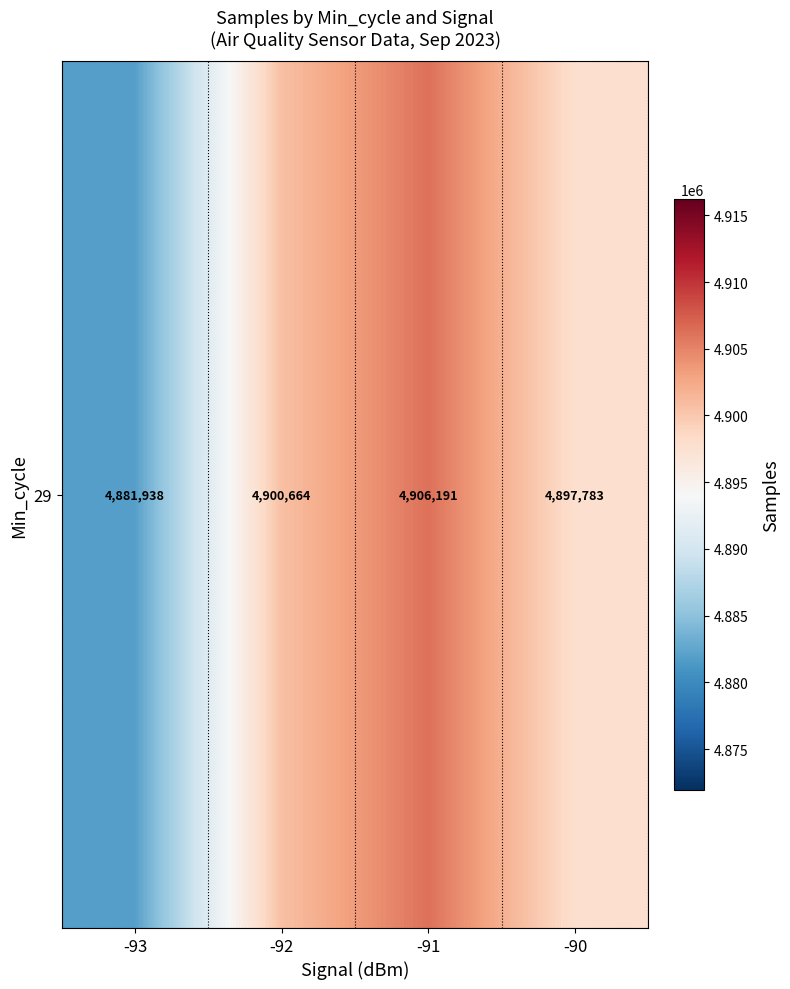

How many values exceed 4900663?

2